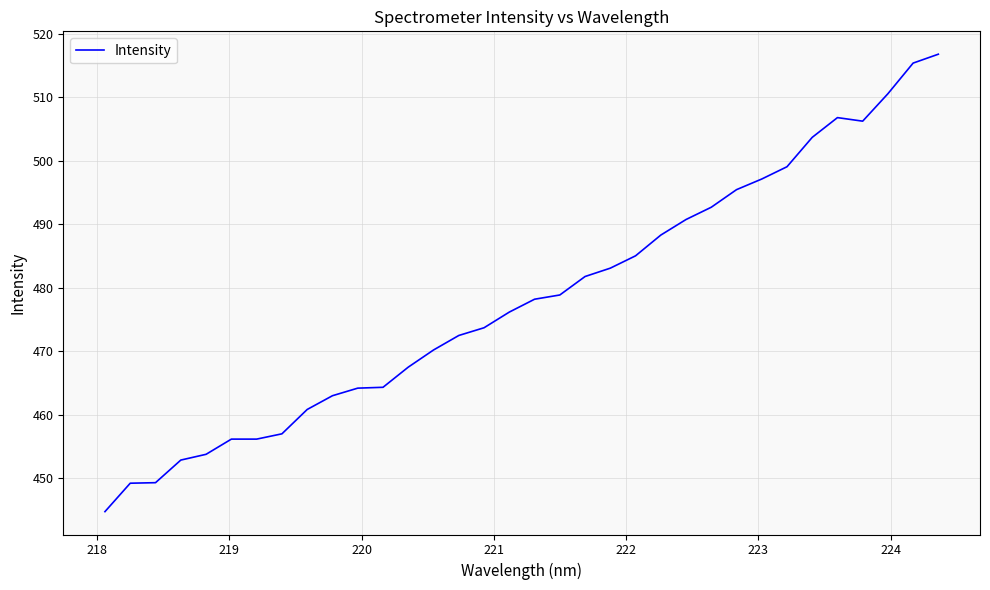

How many lines are shown in the chart?

1